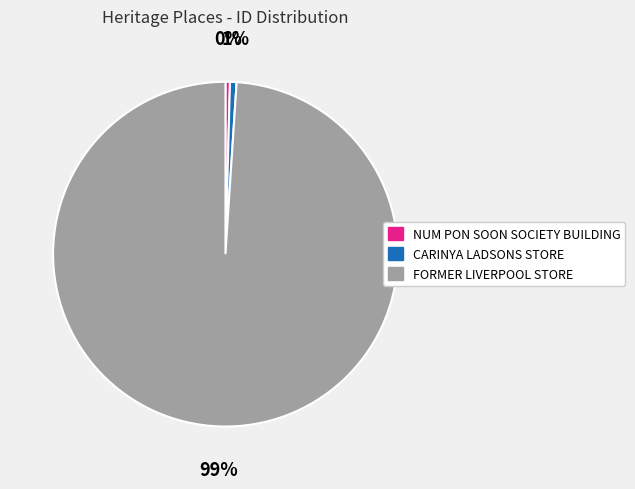

Which category has the biggest portion of the pie?

FORMER LIVERPOOL STORE